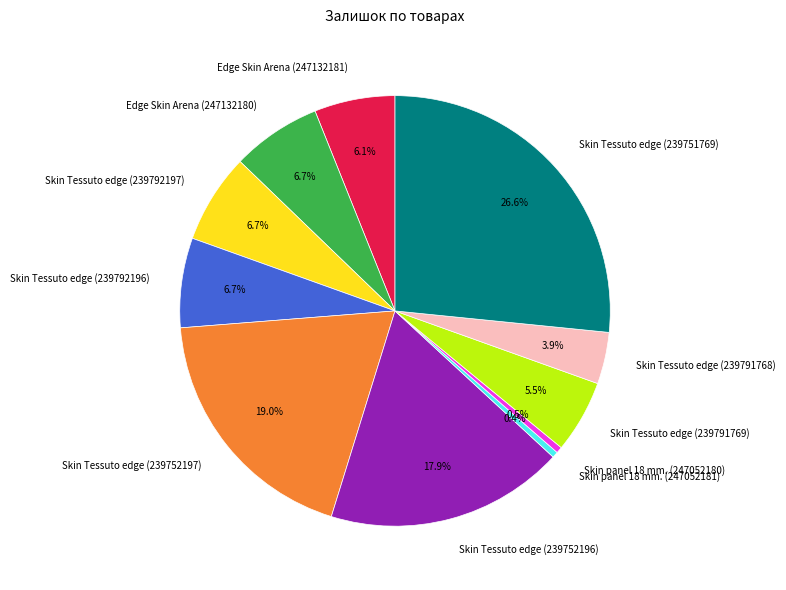

Is it true that Edge Skin Arena (247132180) is 1% of the pie?

False